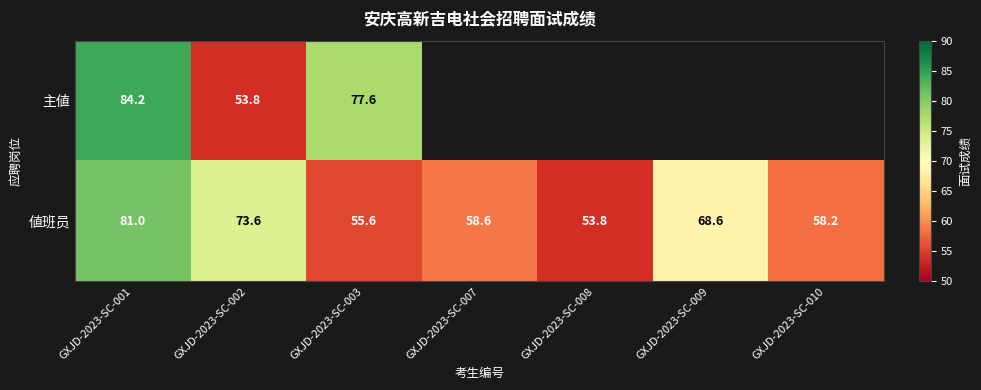

Is it true that 値班员 equals 112.3 at GXJD-2023-SC-002?

False